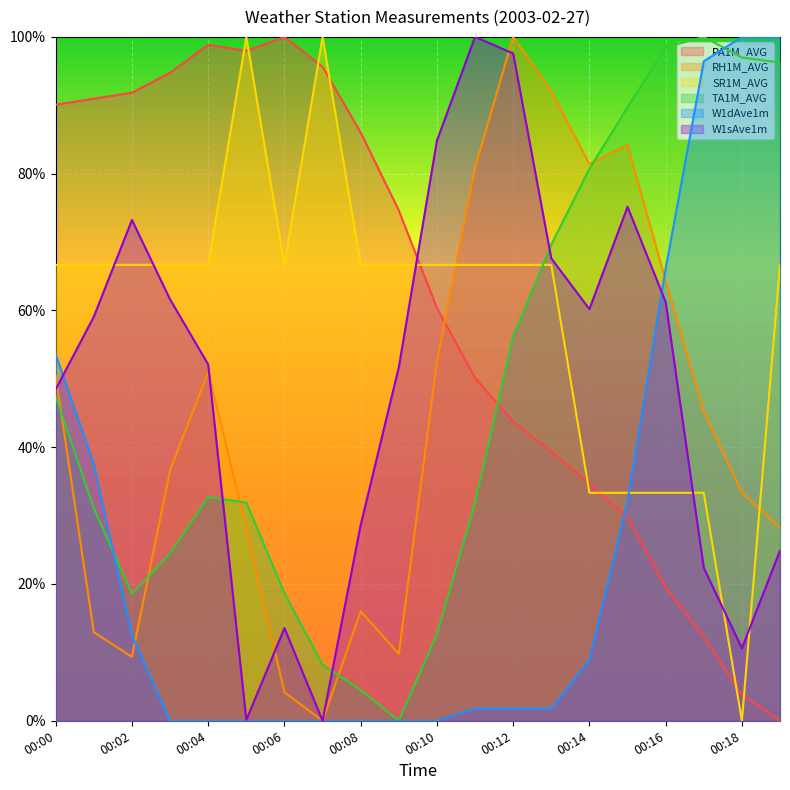

Which series has the widest spread of values?

PA1M_AVG